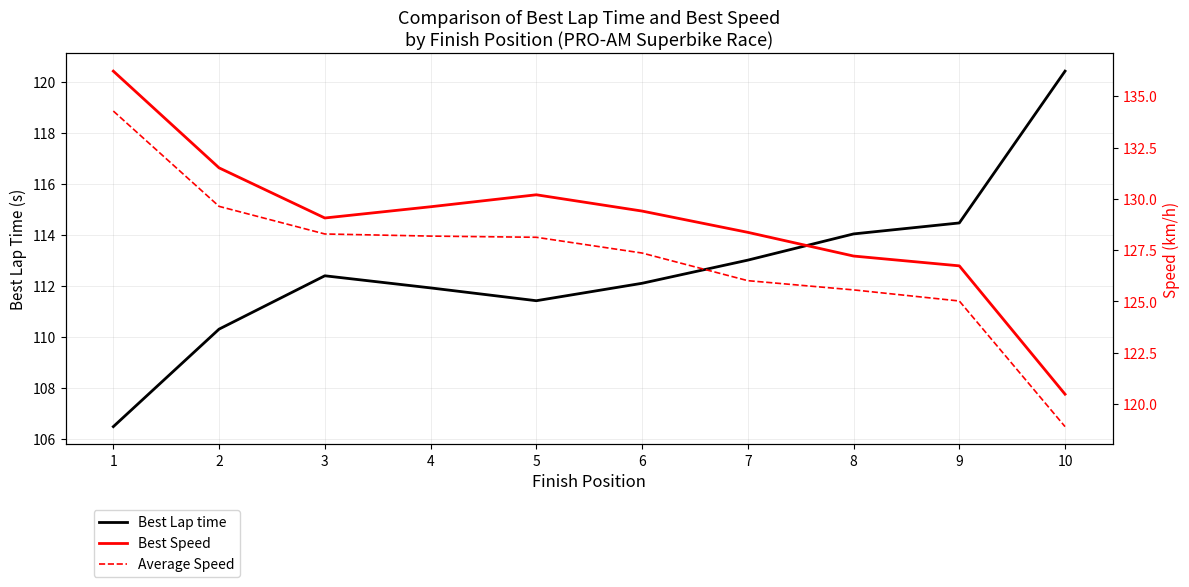

True or false: Average Speed and Best Speed intersect in this chart.

False